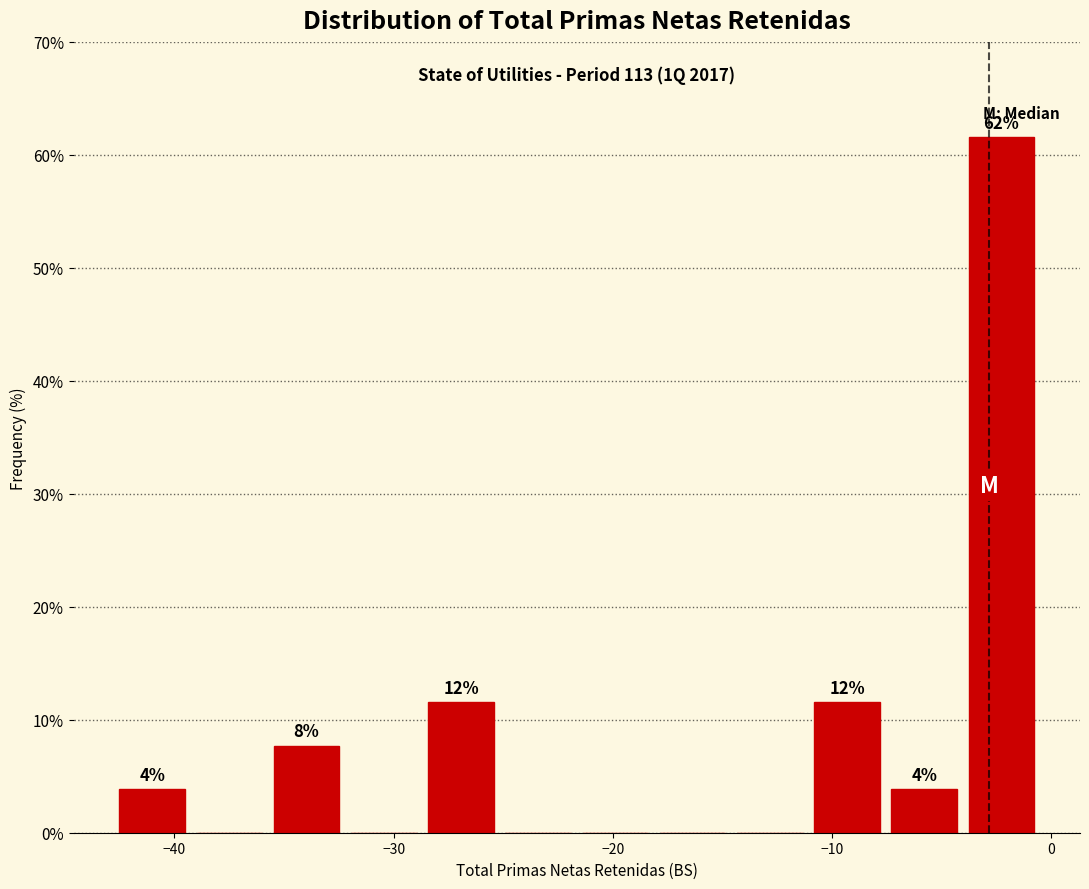

Around what value on the x-axis is the tallest bar? Give the approximate position of its centre, as read against the axis.

-2